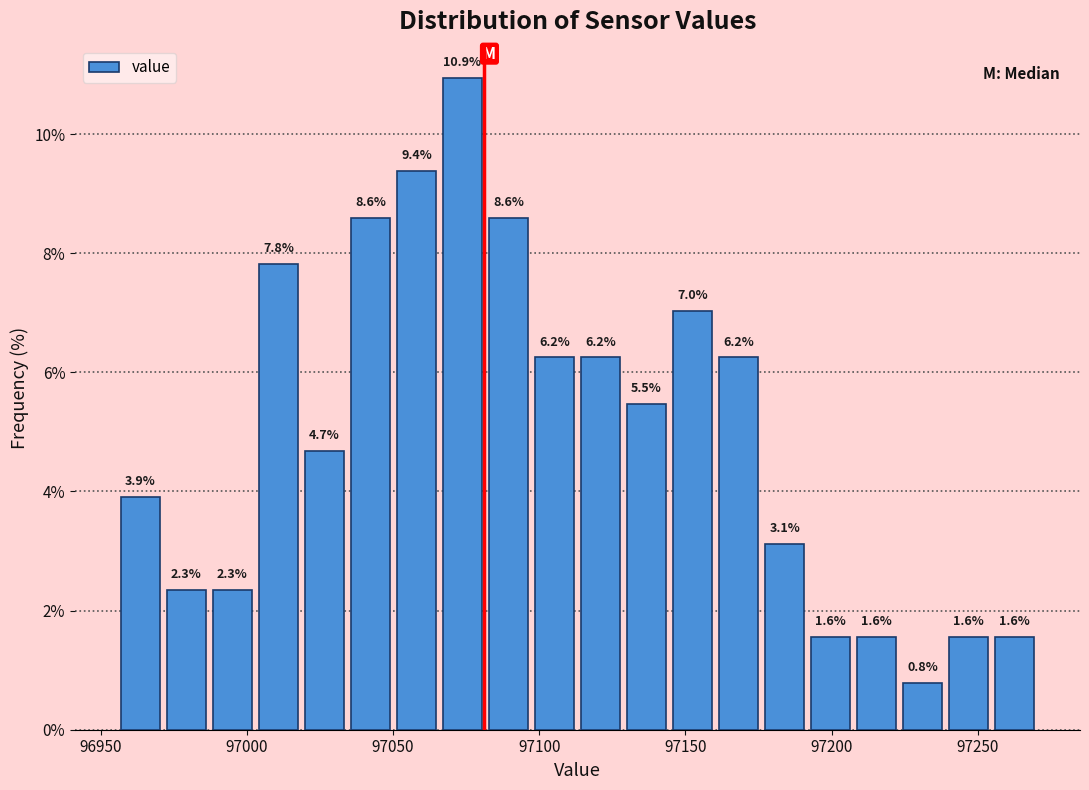

Read against the x-axis, roughly where is the centre of the tallest bar?

97075